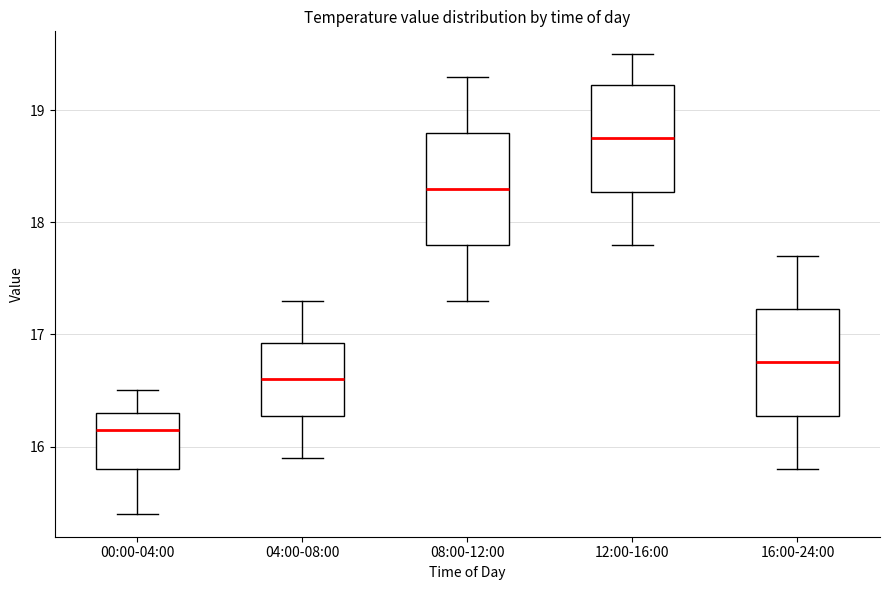

Reading left to right, read every box against the y-axis: the position of its median line, the range the box covers, and the ends of its whiskers. The values are not printed on the chart, so give them approximately, as read against the axis.

00:00-04:00: median 16.2, box 15.8 to 16.3, whiskers 15.4 to 16.5
04:00-08:00: median 16.6, box 16.3 to 16.9, whiskers 15.9 to 17.3
08:00-12:00: median 18.3, box 17.8 to 18.8, whiskers 17.3 to 19.3
12:00-16:00: median 18.8, box 18.3 to 19.2, whiskers 17.8 to 19.5
16:00-24:00: median 16.8, box 16.3 to 17.2, whiskers 15.8 to 17.7